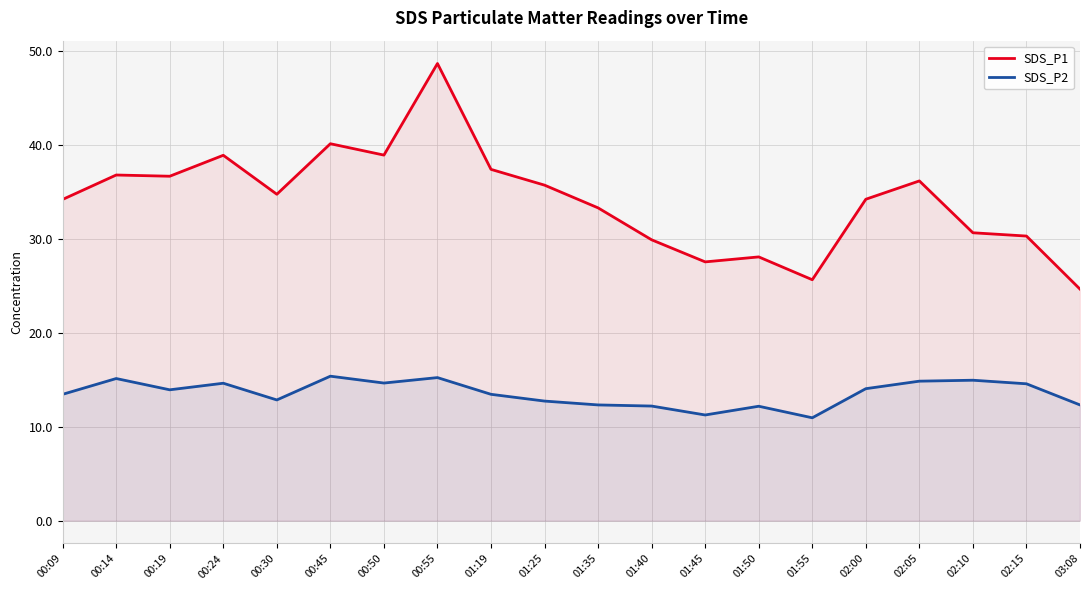

What is the value of the SDS_P1 point at the 18th from the left?

30.6